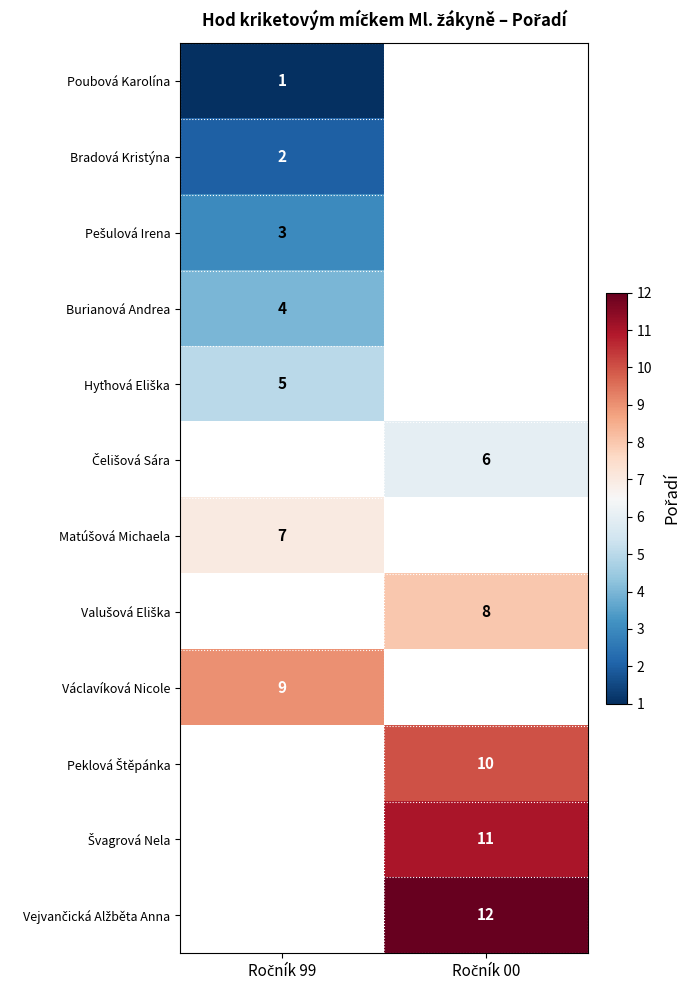

Which series has the largest range (max minus min)?

Poubová Karolína